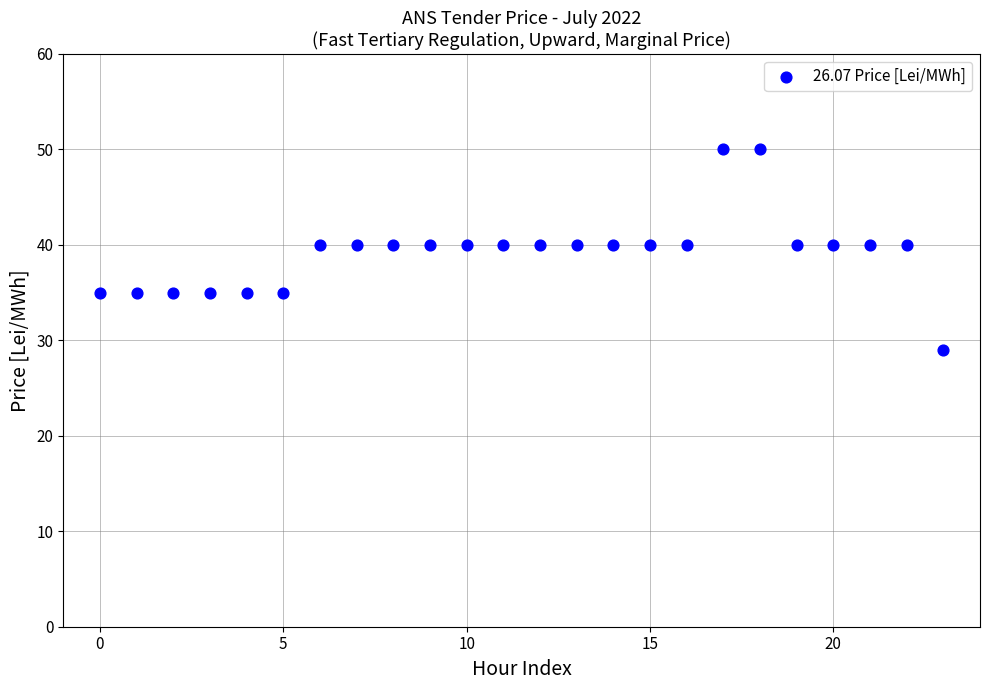

What is the range of Y values (max minus min)?

21